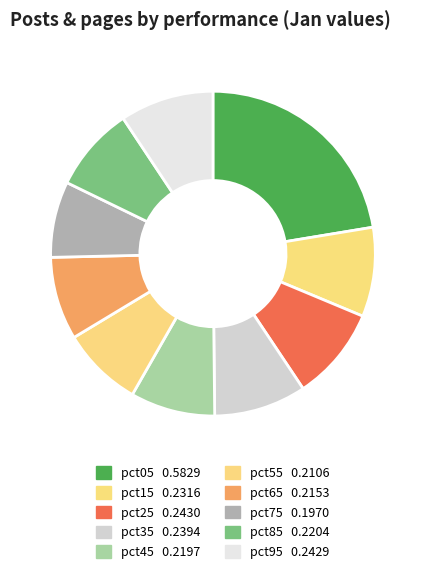

True or false: pct25 accounts for 21% of the total.

False